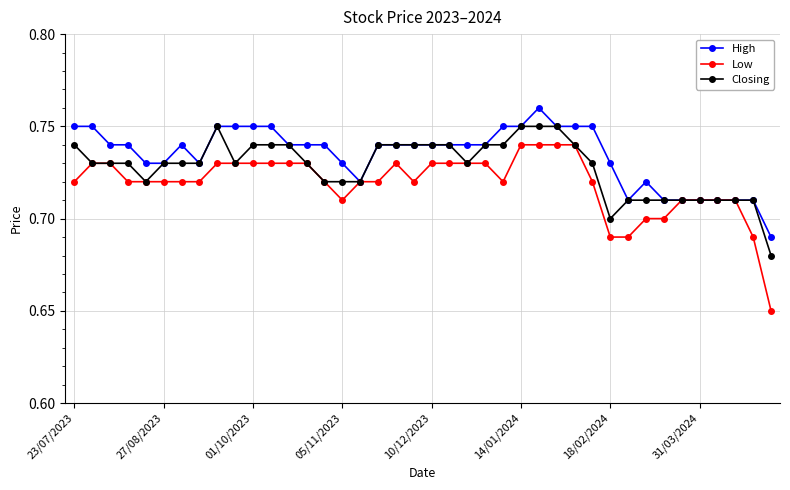

At how many categories does at least one series exceed 0?

40